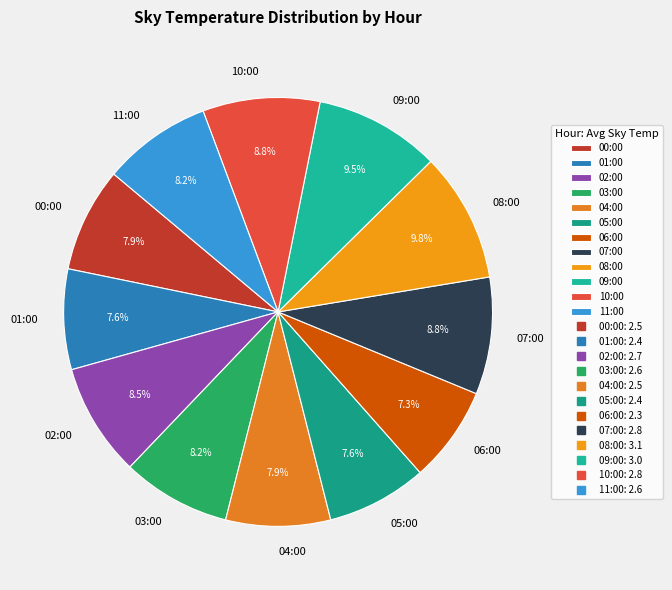

To the nearest percent, what is the average slice percentage?

8%